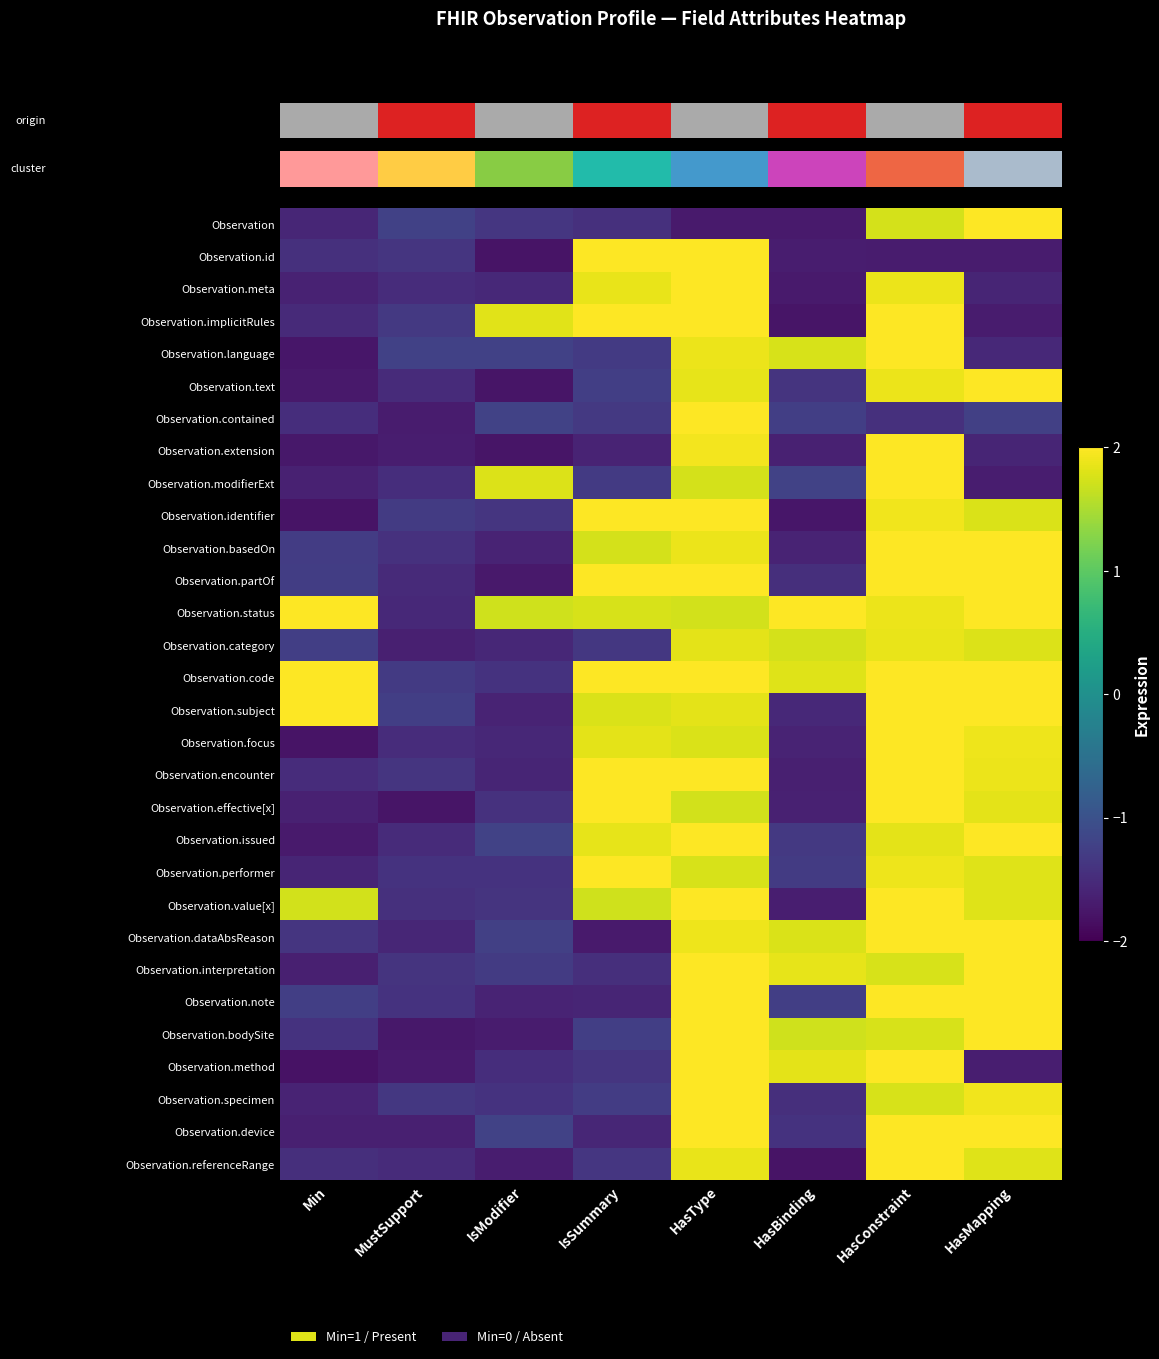

What is the total value across all series at HasBinding?

-19.3